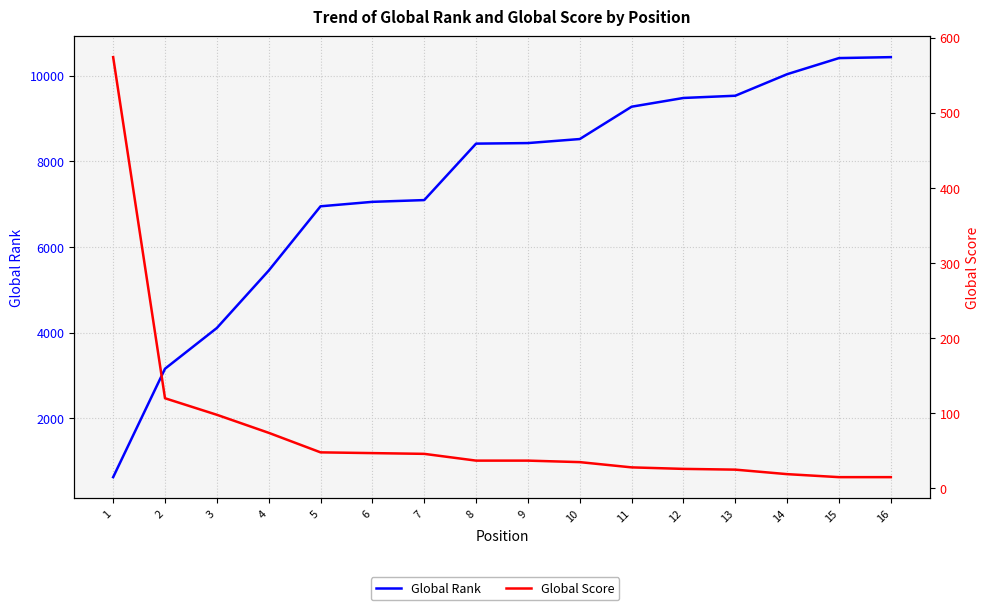

What is the value of the Global Score point at the 9th from the left?

37